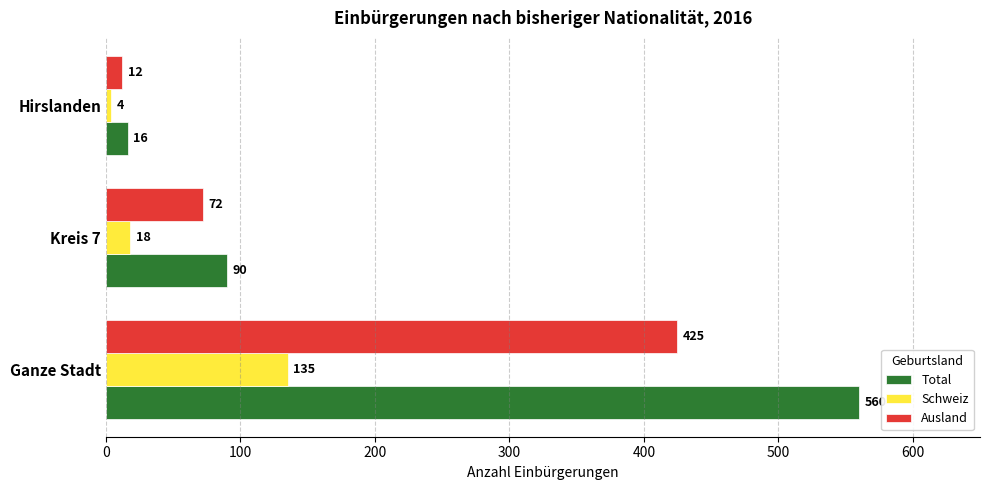

Which series has the widest spread of values?

Total